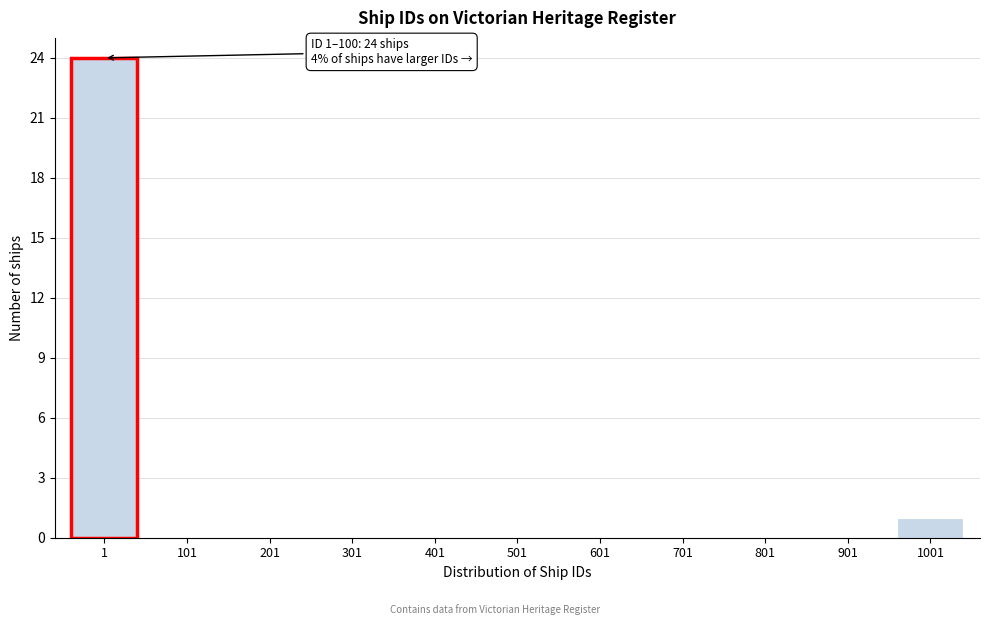

Reading right to left, list all the values displayed in this chart.

1001=1	901=0	801=0	701=0	601=0	501=0	401=0	301=0	201=0	101=0	1=24